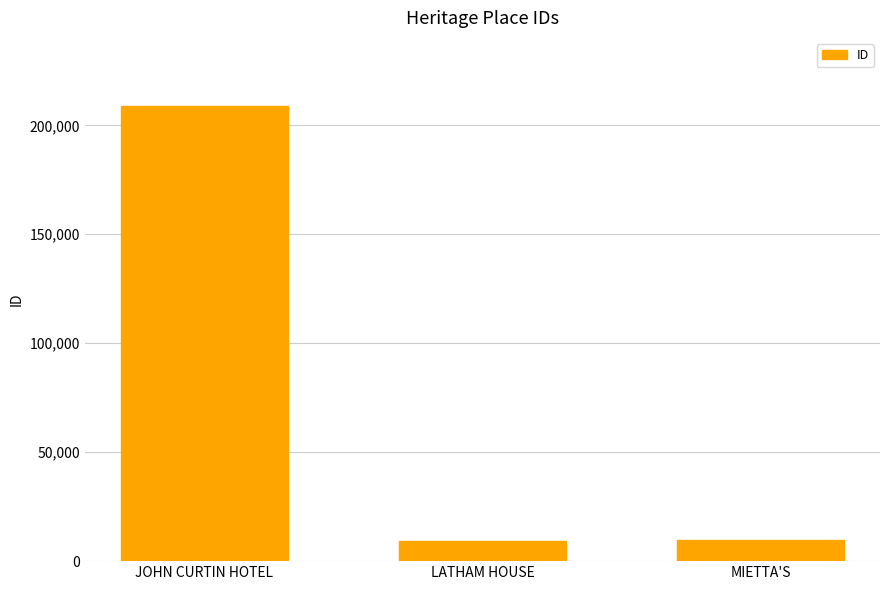

True or false: the data shows 9261 at LATHAM HOUSE.

True